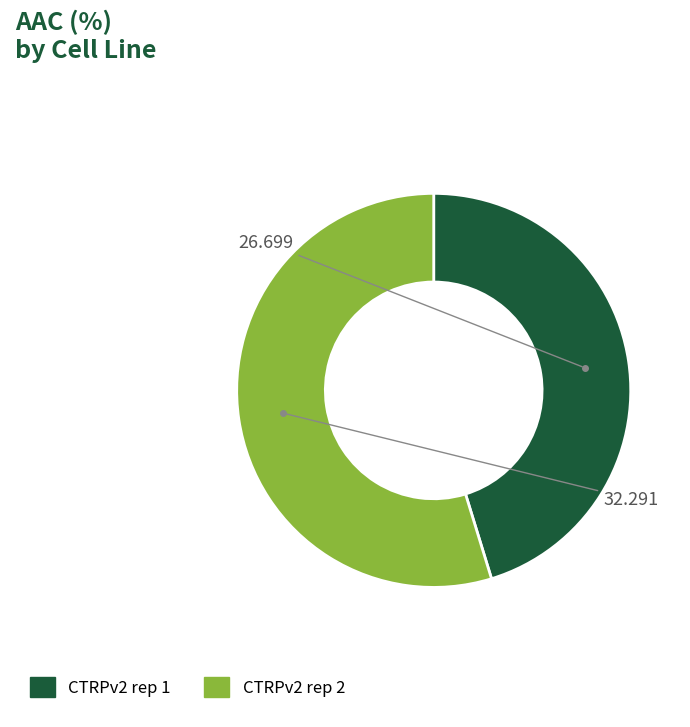

True or false: CTRPv2 rep 1 accounts for 45% of the total.

True